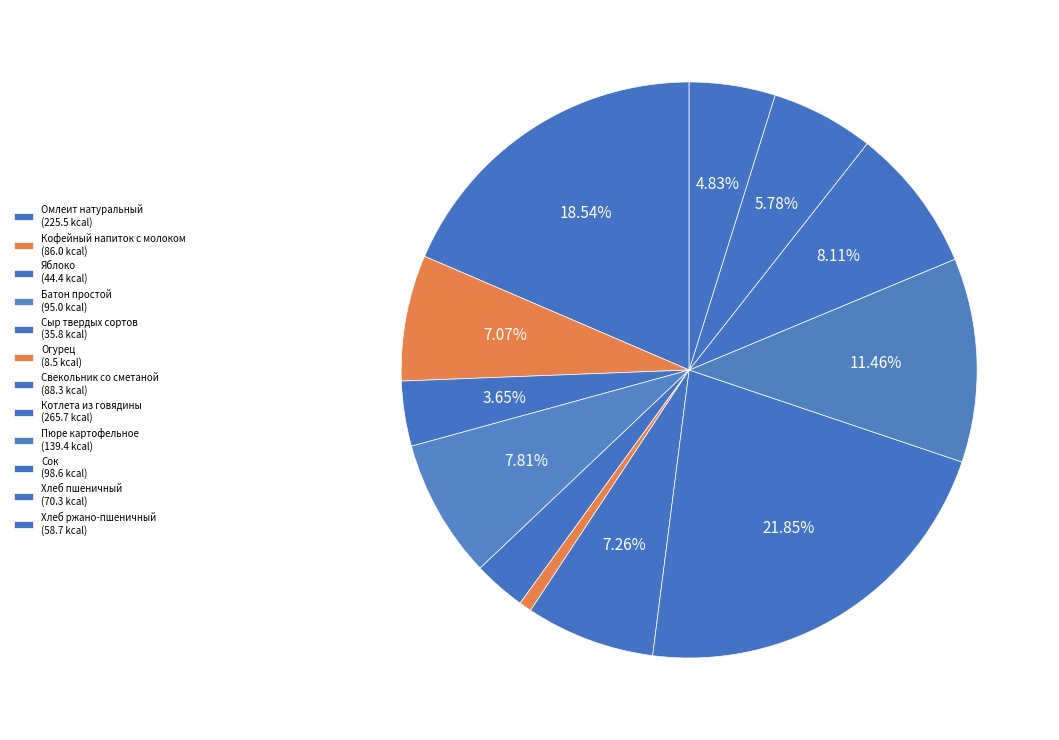

Rank the categories by value from lowest to highest.

Огурец, Сыр твердых сортов, Яблоко, Хлеб ржано-пшеничный, Хлеб пшеничный, Кофейный напиток с молоком, Свекольник со сметаной, Батон простой, Сок, Пюре картофельное, Омлеит натуральный, Котлета из говядины